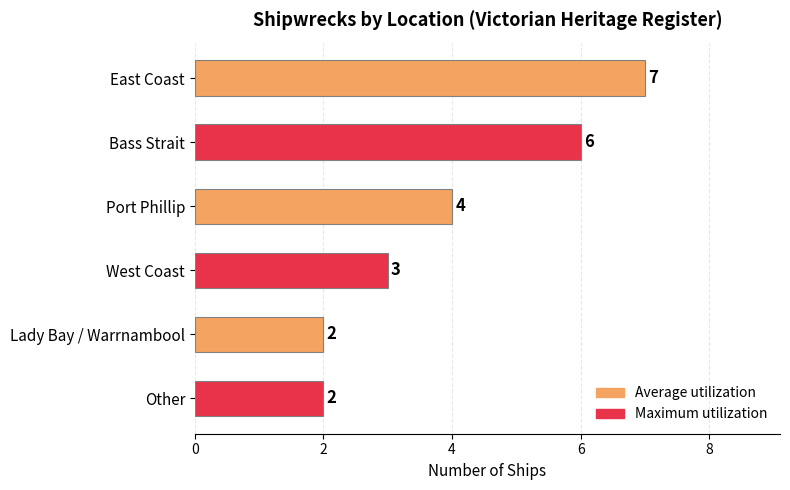

Reading bottom to top, transcribe all the data shown in this chart.

2	2	3	4	6	7